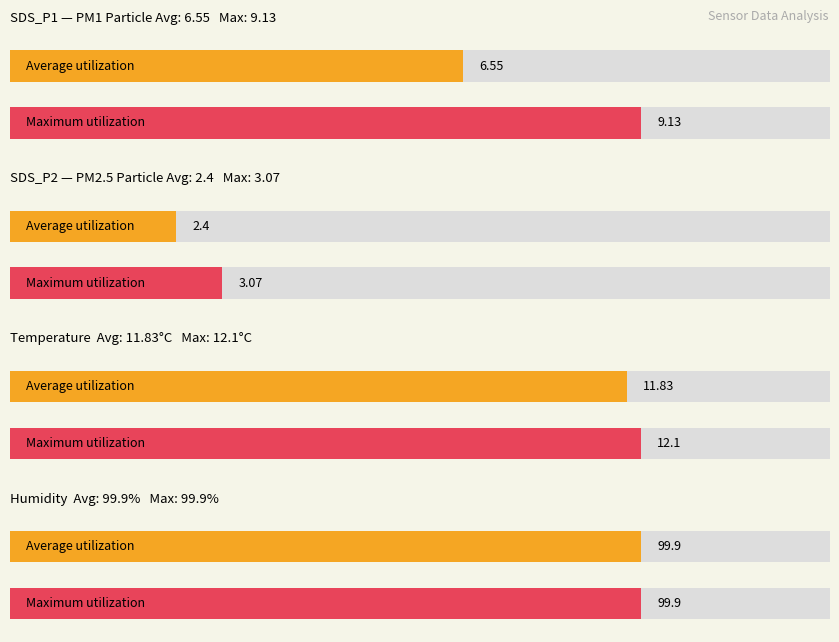

Rank the series at 1 from lowest to highest value.

Average utilization, Maximum utilization